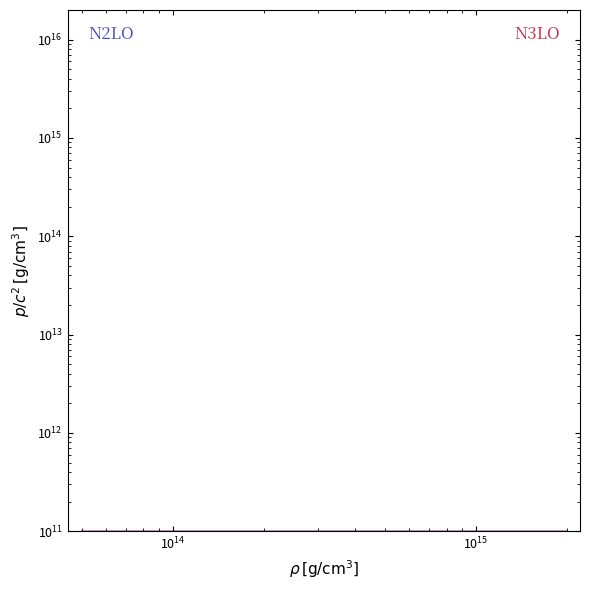

True or false: Total pop. résidante permanente étrangère and dont né(e) en Suisse intersect in this chart.

False